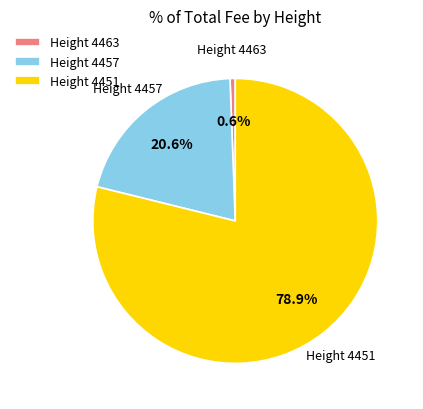

What percentage do Height 4451 and Height 4463 together represent?

79.4%